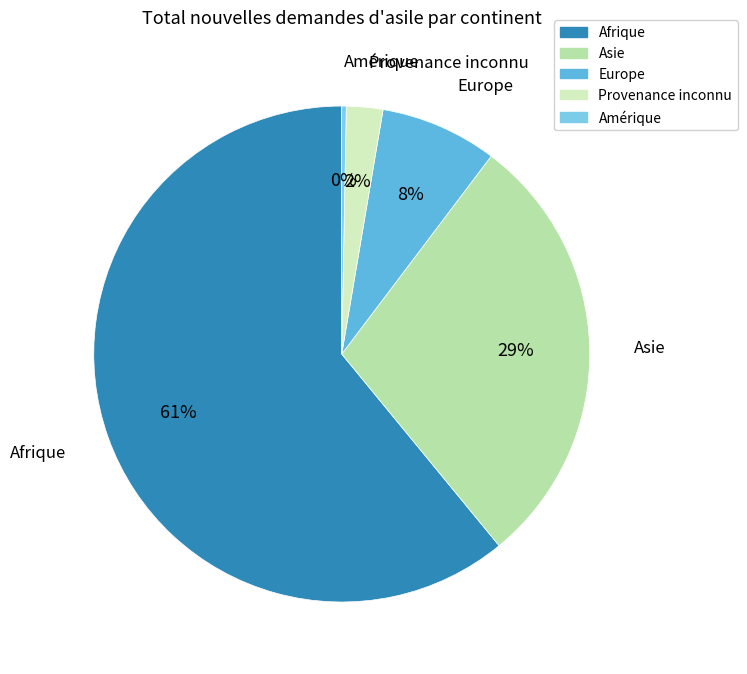

Is it true that Provenance inconnu is 2% of the pie?

True